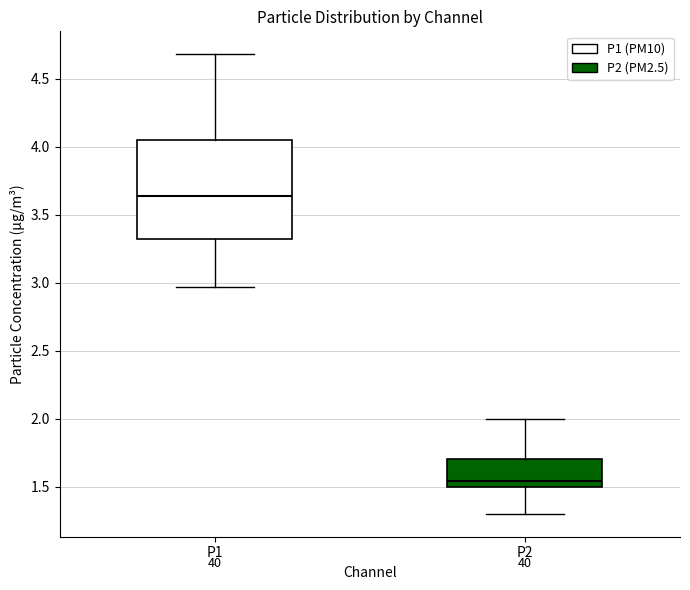

Which box is the tallest, from its lower edge to its upper edge?

P1